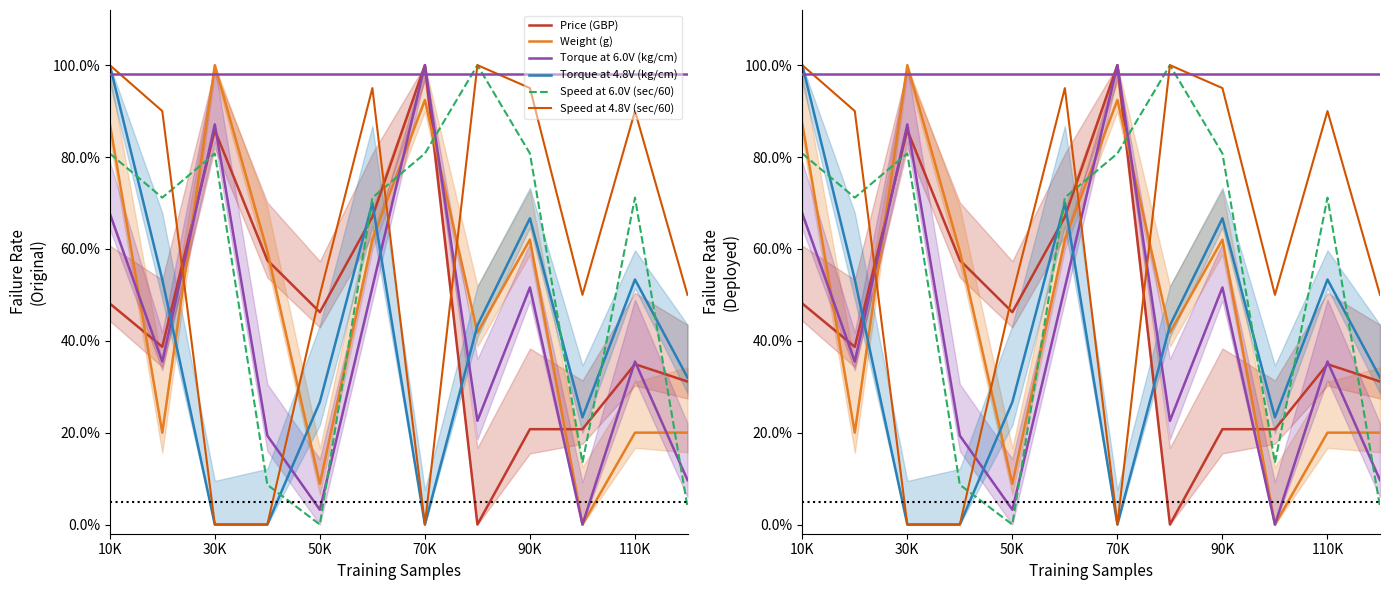

What are all the series names shown in the legend?

Price (GBP), Weight (g), Torque at 6.0V (kg/cm), Torque at 4.8V (kg/cm), Speed at 6.0V (sec/60), Speed at 4.8V (sec/60)